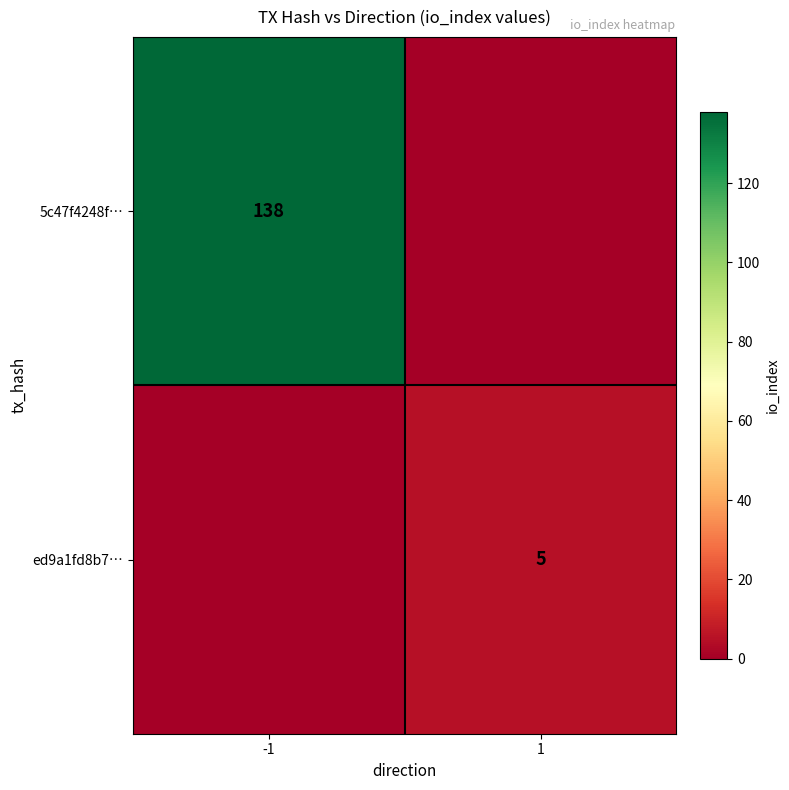

How many values in the ed9a1fd8b7… series are below 5?

1